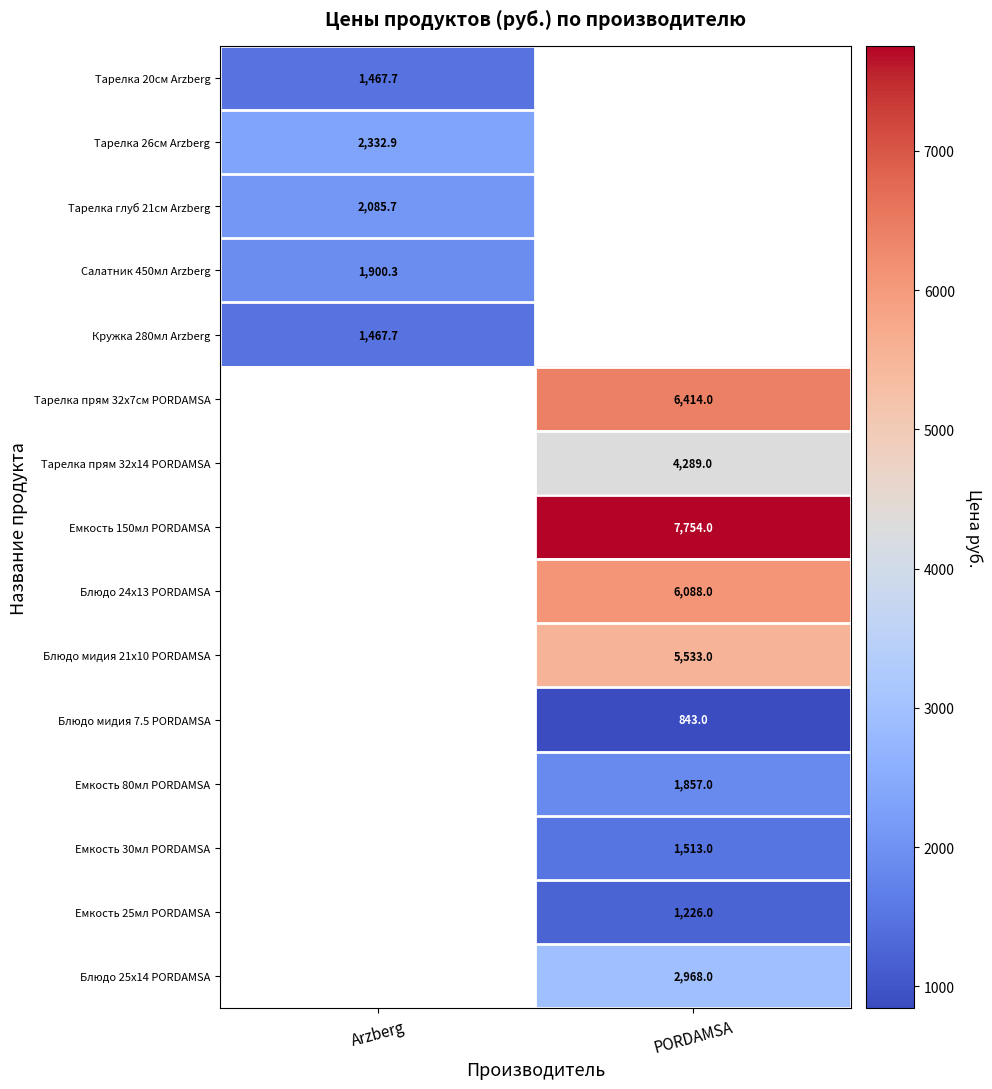

At Arzberg, list the series in order from smallest to largest.

Тарелка 20см Arzberg, Кружка 280мл Arzberg, Салатник 450мл Arzberg, Тарелка глуб 21см Arzberg, Тарелка 26см Arzberg, Тарелка прям 32х7см PORDAMSA, Тарелка прям 32х14 PORDAMSA, Емкость 150мл PORDAMSA, Блюдо 24х13 PORDAMSA, Блюдо мидия 21х10 PORDAMSA, Блюдо мидия 7.5 PORDAMSA, Емкость 80мл PORDAMSA, Емкость 30мл PORDAMSA, Емкость 25мл PORDAMSA, Блюдо 25х14 PORDAMSA